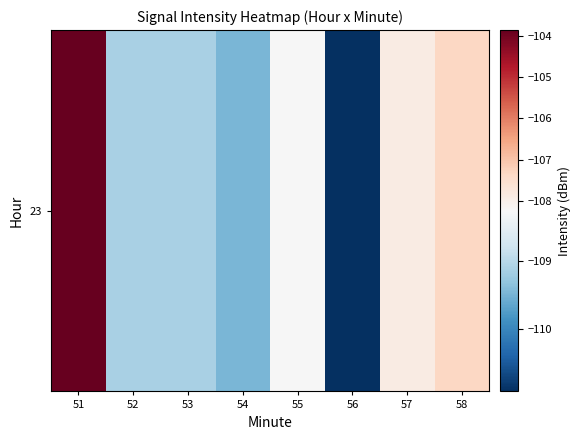

What is the average value?

-108.2